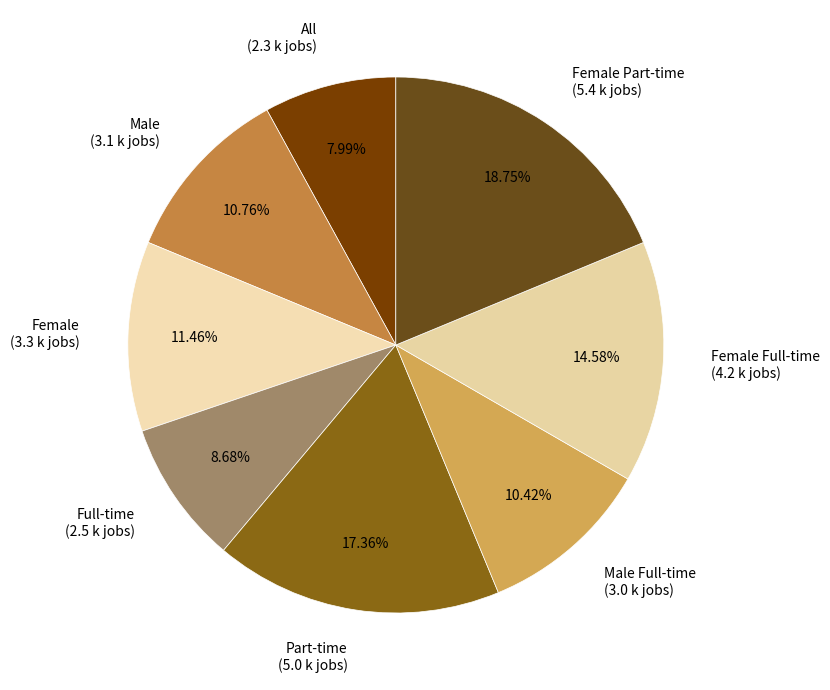

Is the sum of Female Part-time (5.4 k jobs) and Part-time (5.0 k jobs) greater than half?

No